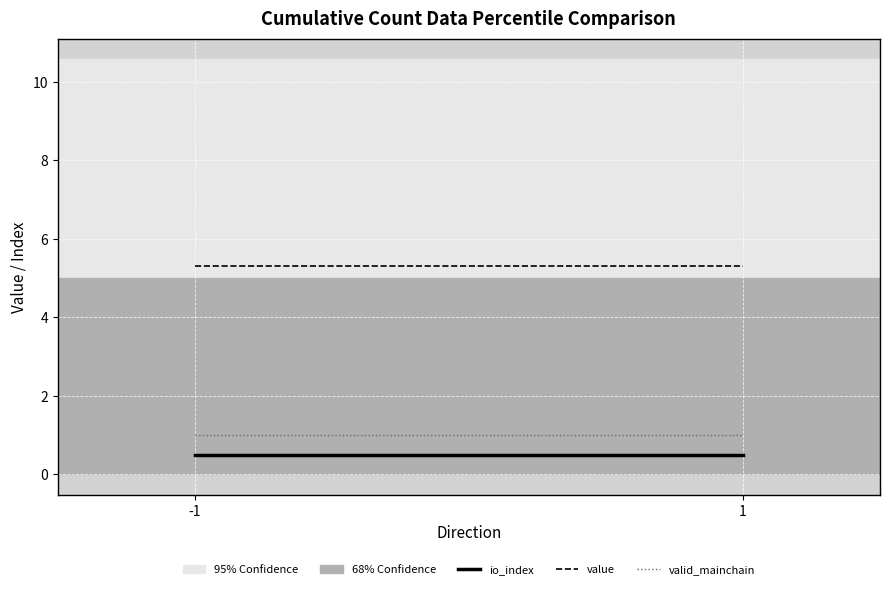

Between -1 and 1, which is larger?

-1